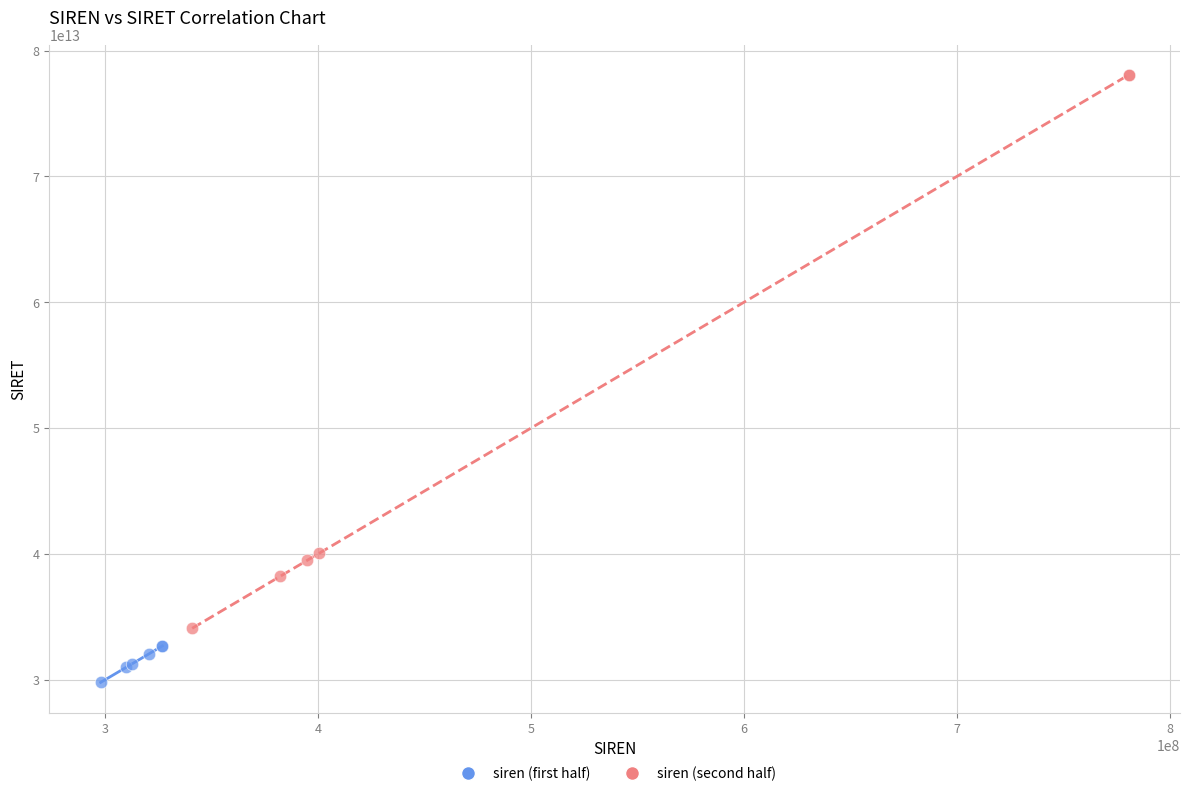

Which series reaches the maximum Y coordinate?

siren (second half)